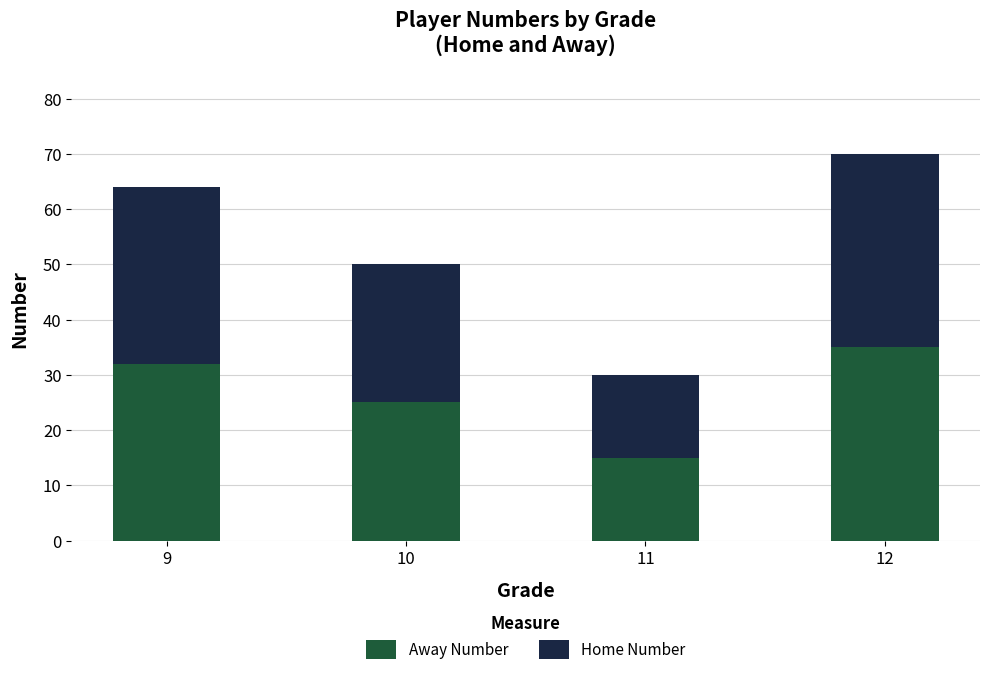

Are the bars grouped side by side (vs. stacked)?

No